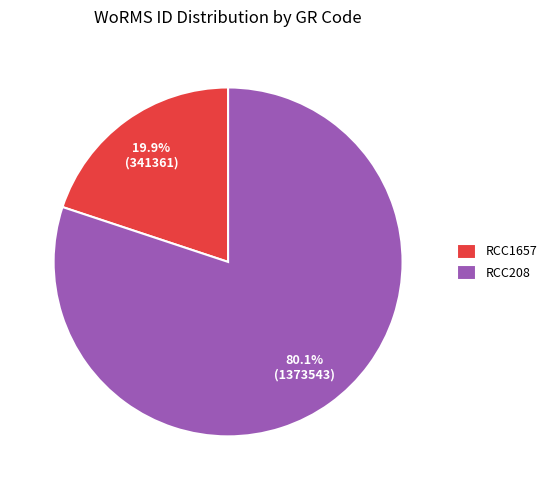

To the nearest percent, what is the difference between the largest and smallest slice percentages?

60%